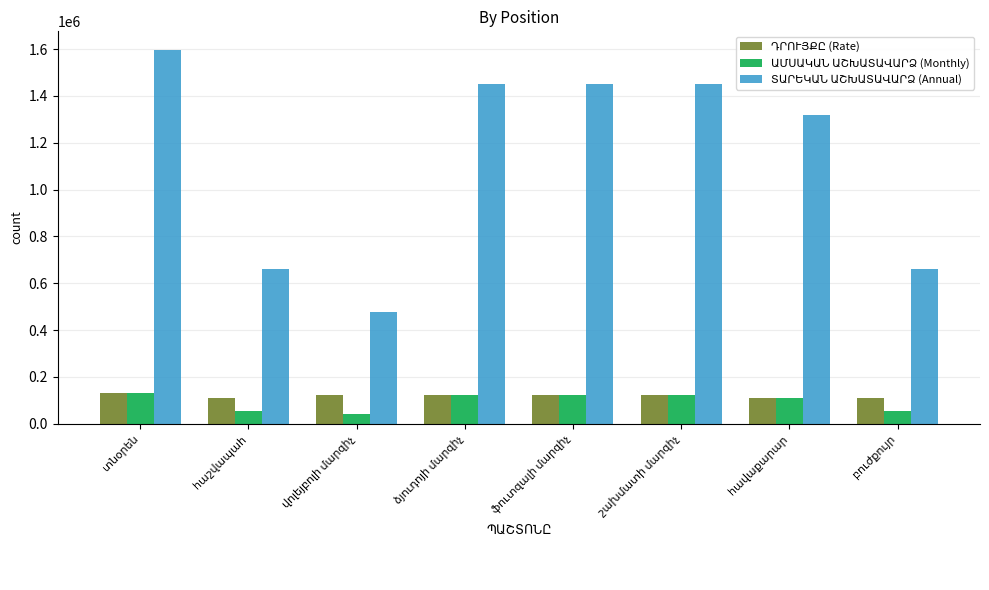

How many distinct data groups are displayed?

3